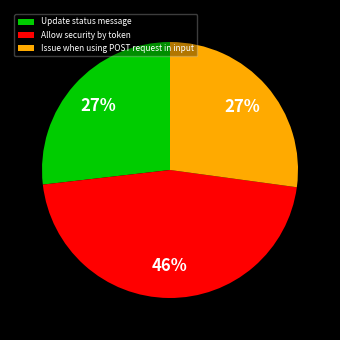

Count the number of slices in the pie.

3